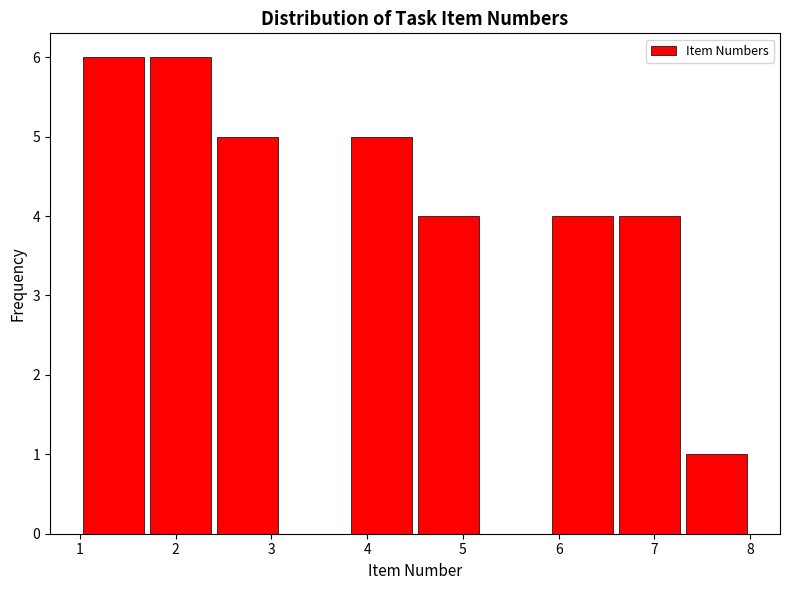

How tall is the bar that spans 1.0 to 1.7 on the x-axis? The values are not printed on the chart, so give them approximately, as read against the axis.

6